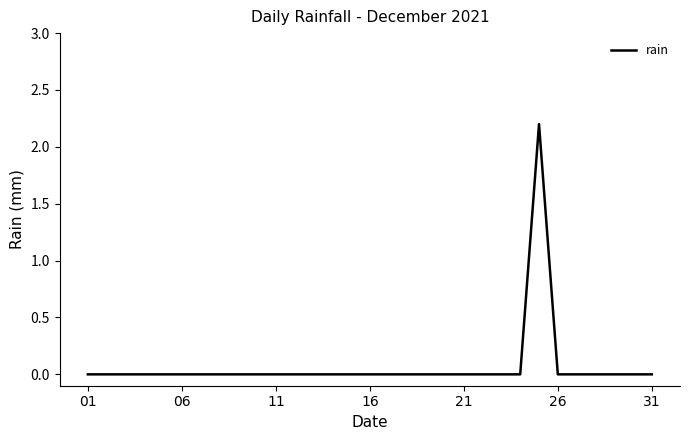

What is the difference between the maximum and minimum values?

2.2